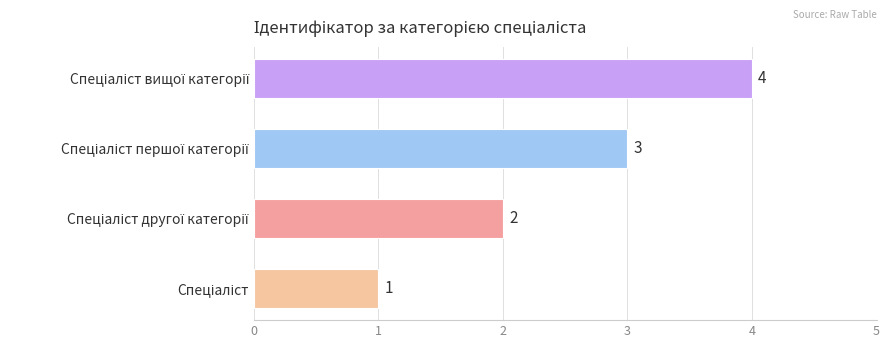

What is the difference between the maximum and minimum values?

3